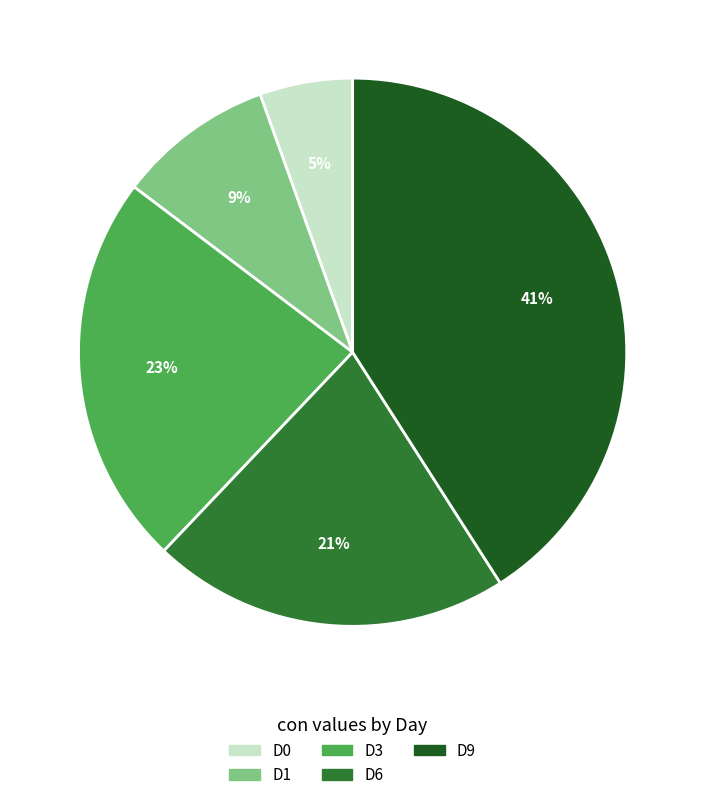

Between D9 and D0, which is larger?

D9